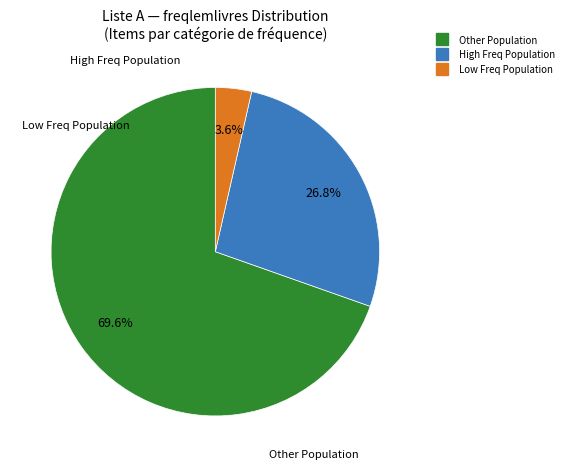

Count the number of slices in the pie.

3